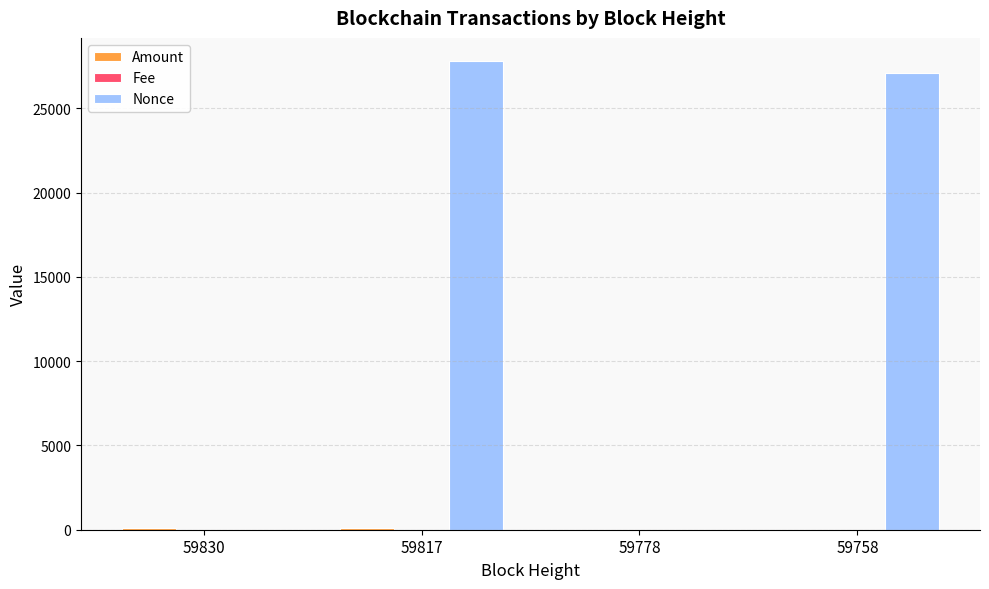

The Nonce series shows 27783.0 at 59817. True or false?

True